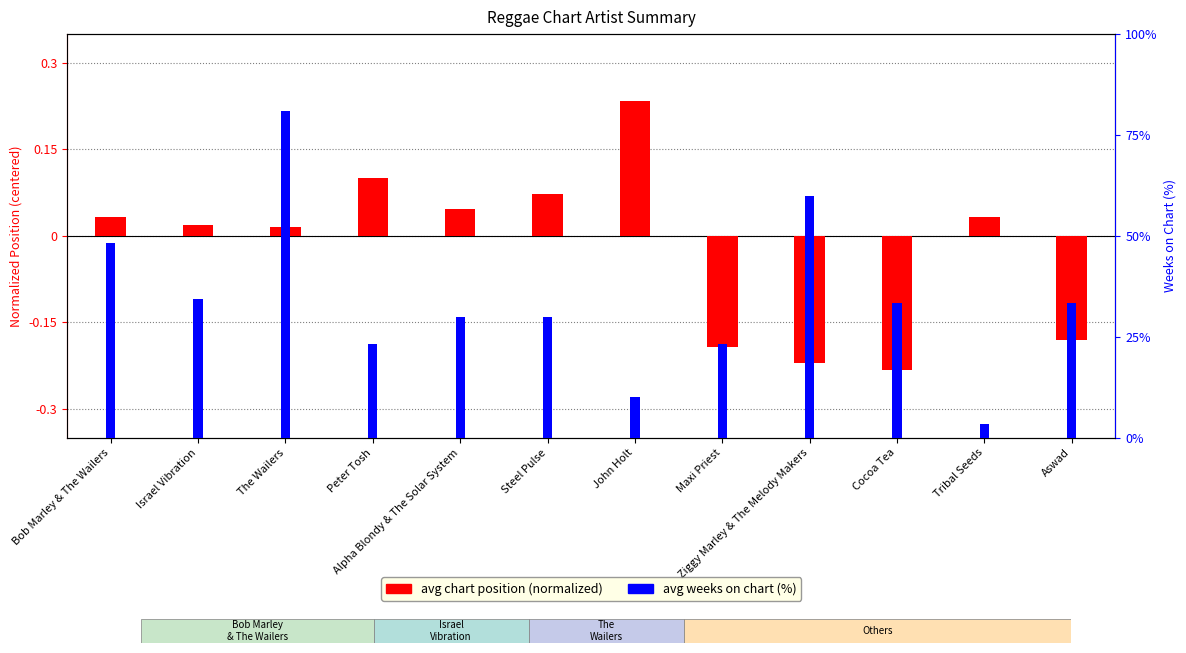

Rank the series at The Wailers from lowest to highest value.

avg position (normalized), avg weeks on chart (%)